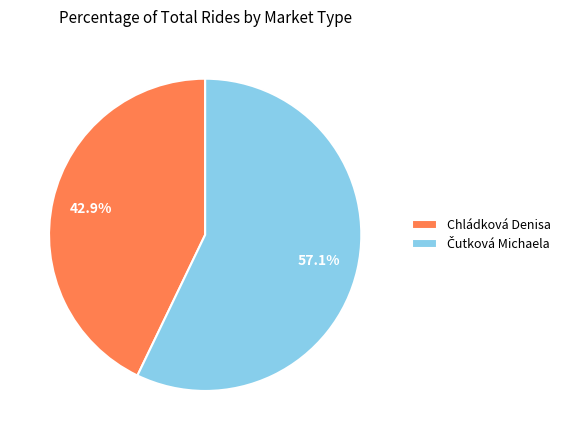

To the nearest percent, what portion does Chládková Denisa represent?

43%